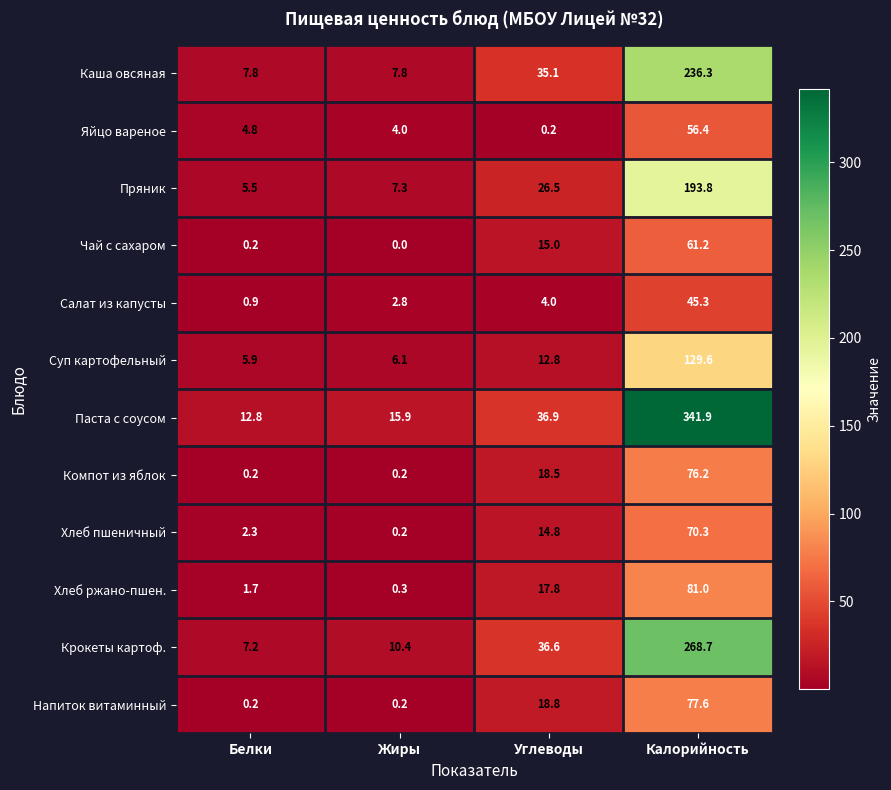

List the series in order of their peak value, highest first.

Паста с соусом, Крокеты картоф., Каша овсяная, Пряник, Суп картофельный, Хлеб ржано-пшен., Напиток витаминный, Компот из яблок, Хлеб пшеничный, Чай с сахаром, Яйцо вареное, Салат из капусты